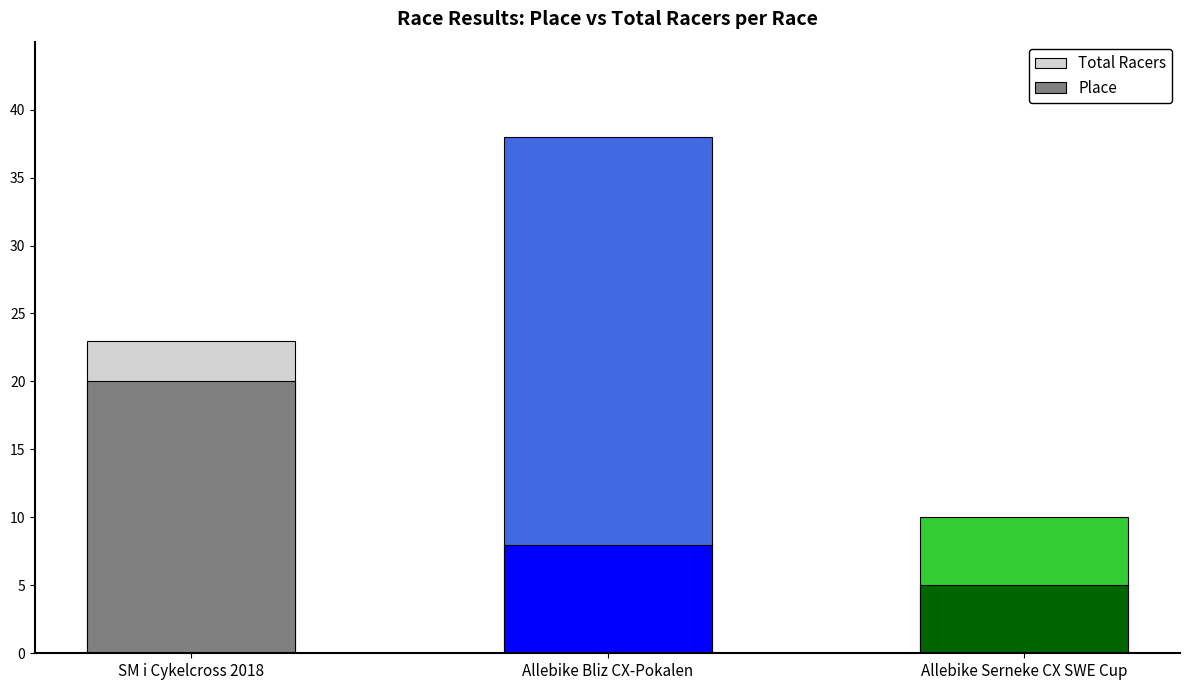

What is the value of the Total Racers bar at the 3rd from the left?

10